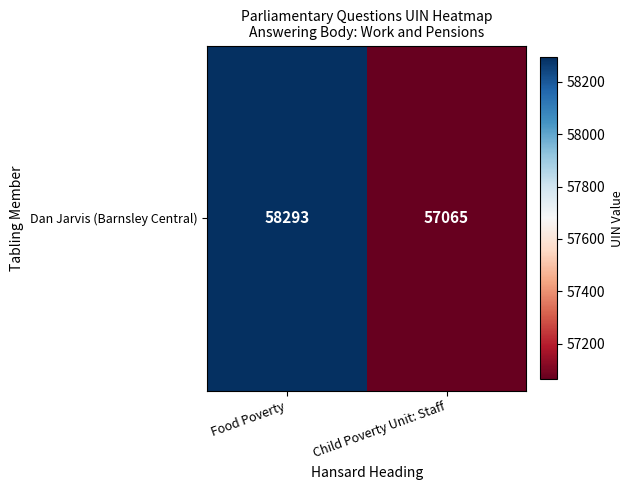

Rank the categories by value from lowest to highest.

Child Poverty Unit: Staff, Food Poverty